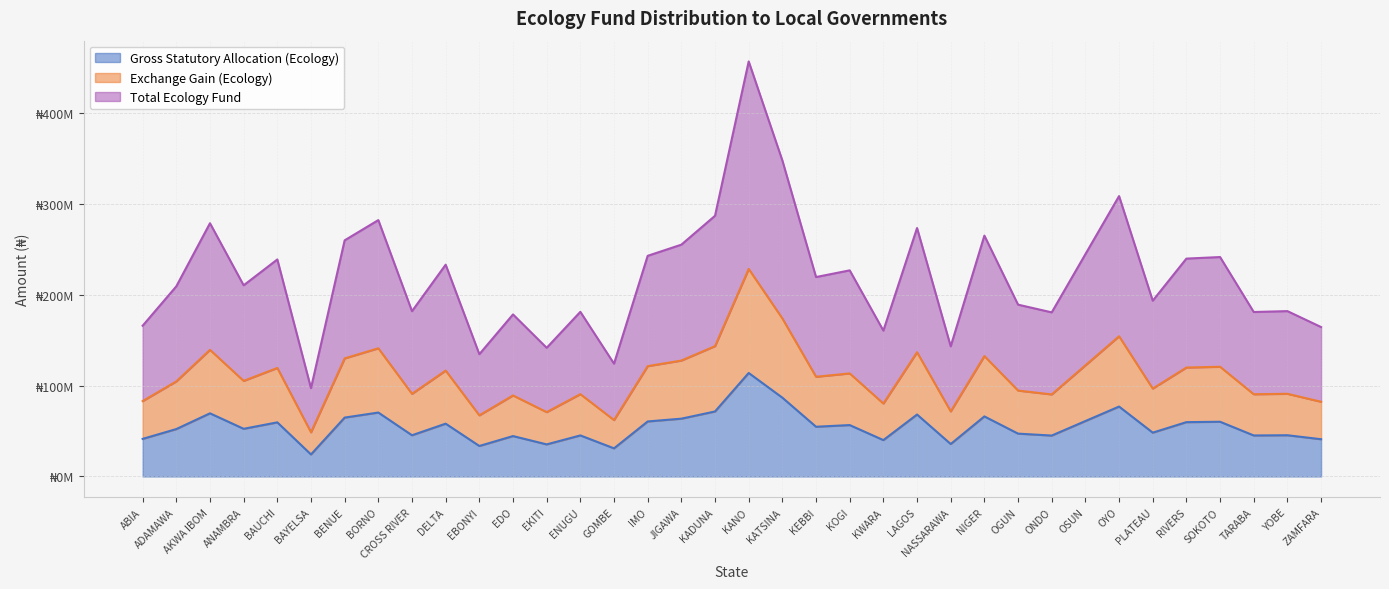

True or false: Exchange Gain (Ecology) has more than 1 interior local peaks.

True